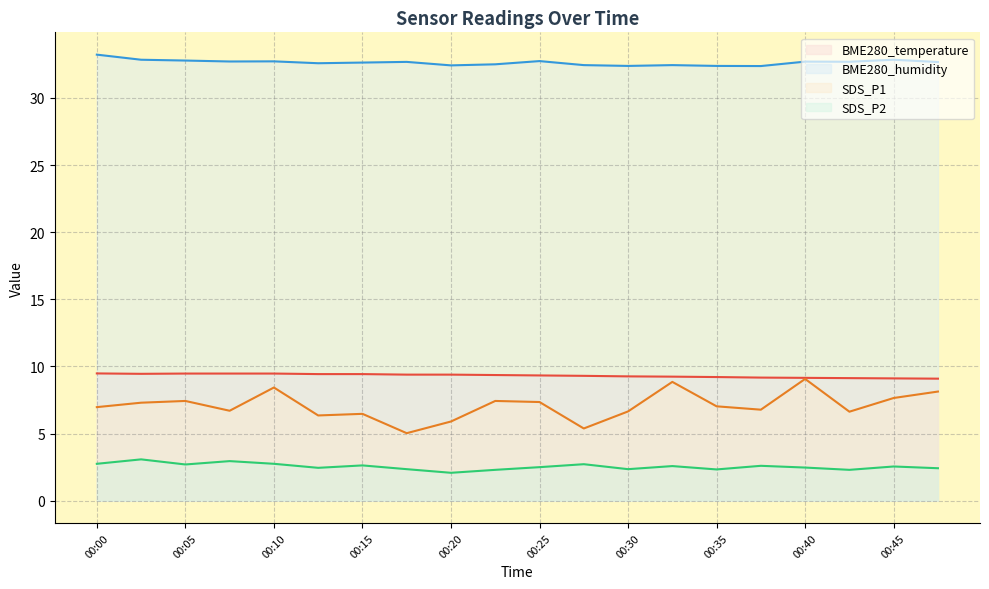

At which category is the sum across all series the highest?

00:40